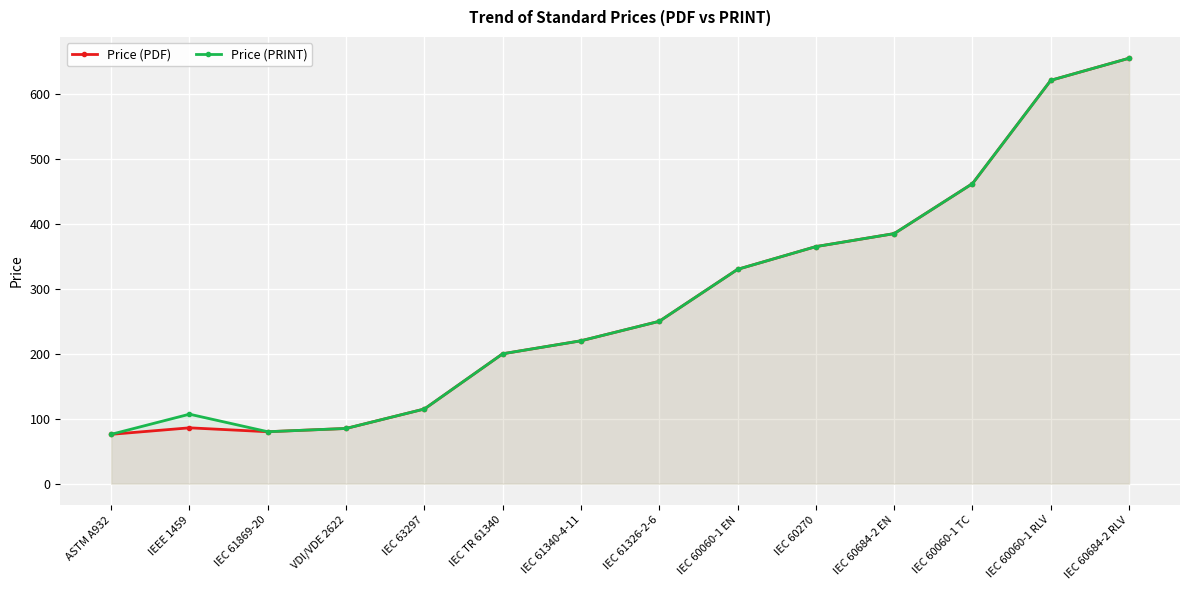

Reading left to right, list all the values displayed in this chart.

Price (PDF): ASTM A932=76.0	IEEE 1459=86.0	IEC 61869-20=80.0	VDI/VDE 2622=85.0	IEC 63297=115.0	IEC TR 61340=200.0	IEC 61340-4-11=220.0	IEC 61326-2-6=250.0	IEC 60060-1 EN=330.0	IEC 60270=365.0	IEC 60684-2 EN=385.0	IEC 60060-1 TC=462.0	IEC 60060-1 RLV=621.0	IEC 60684-2 RLV=655.0
Price (PRINT): ASTM A932=76.0	IEEE 1459=107.0	IEC 61869-20=80.0	VDI/VDE 2622=85.0	IEC 63297=115.0	IEC TR 61340=200.0	IEC 61340-4-11=220.0	IEC 61326-2-6=250.0	IEC 60060-1 EN=330.0	IEC 60270=365.0	IEC 60684-2 EN=385.0	IEC 60060-1 TC=462.0	IEC 60060-1 RLV=621.0	IEC 60684-2 RLV=655.0